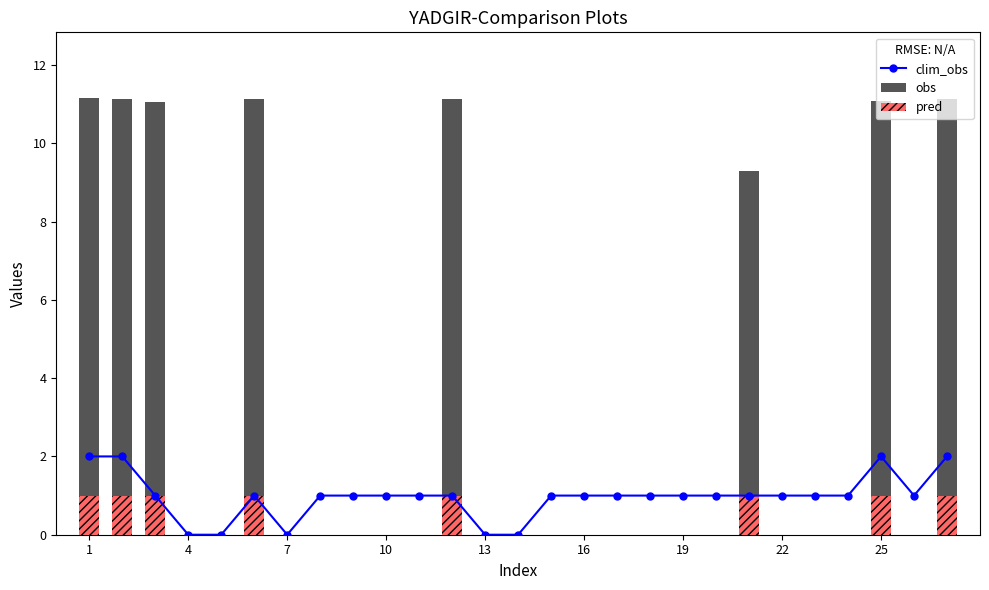

True or false: clim_obs has a value of 0.4 at 17.

False